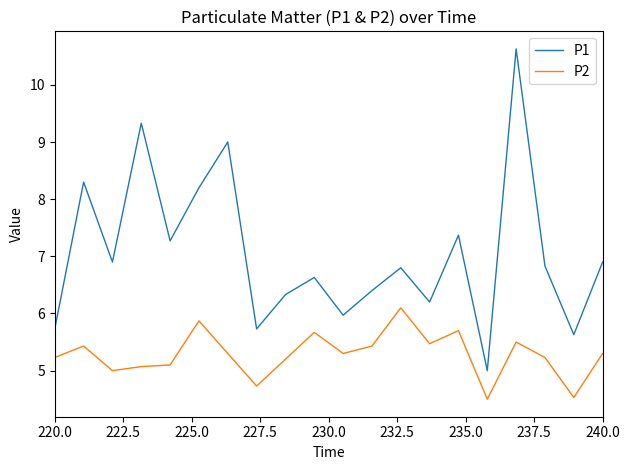

Which series has the largest range (max minus min)?

P1